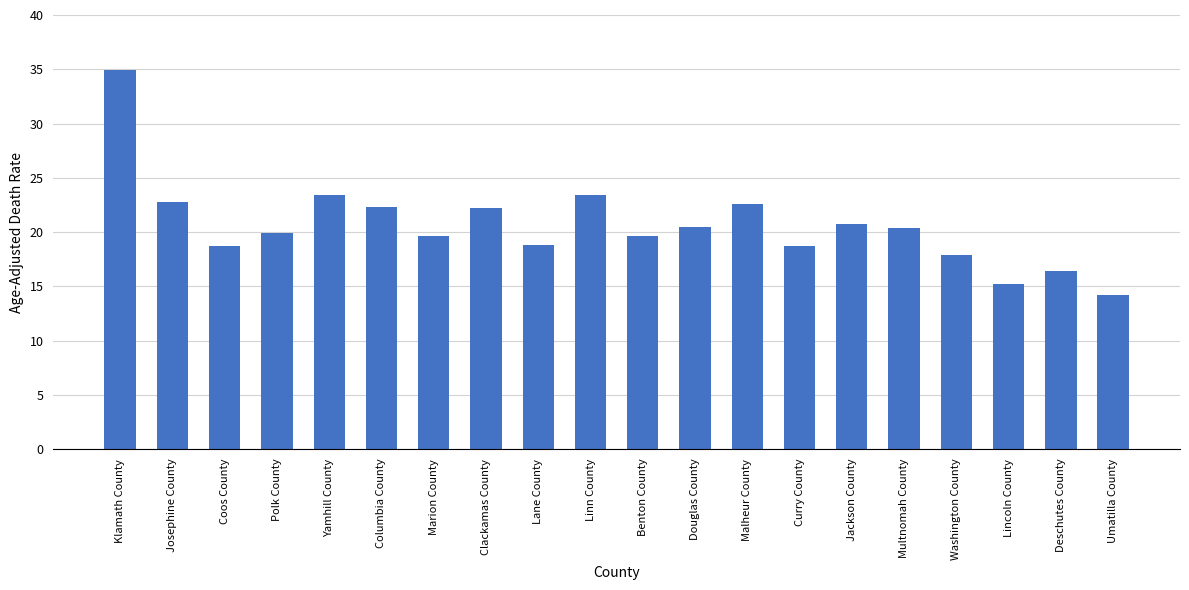

What is the difference between the maximum and minimum values?

20.7